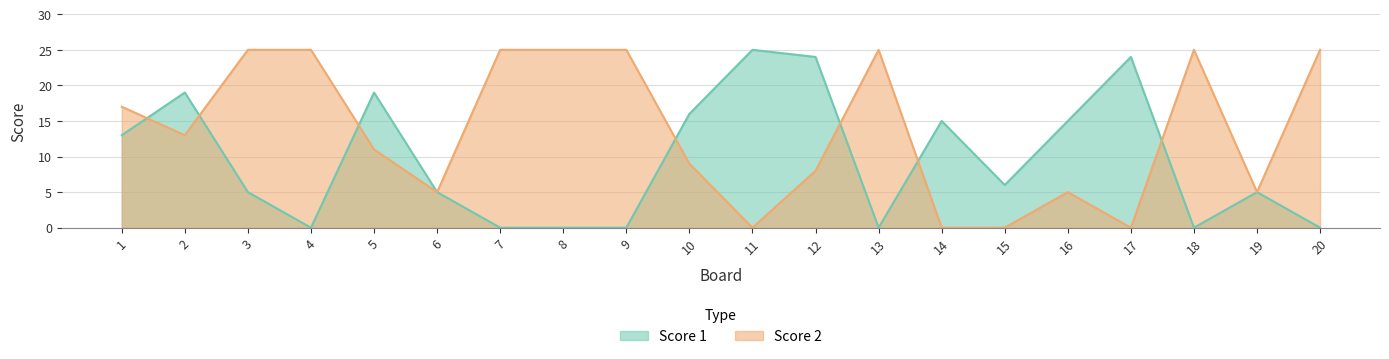

Which series has the widest spread of values?

Score 1